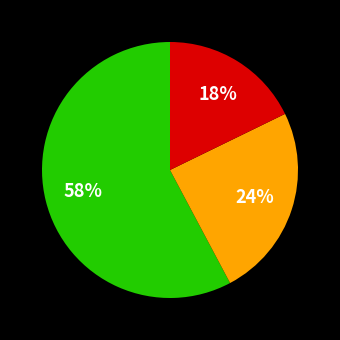

To the nearest percent, what is the difference between the largest and smallest slice percentages?

40%